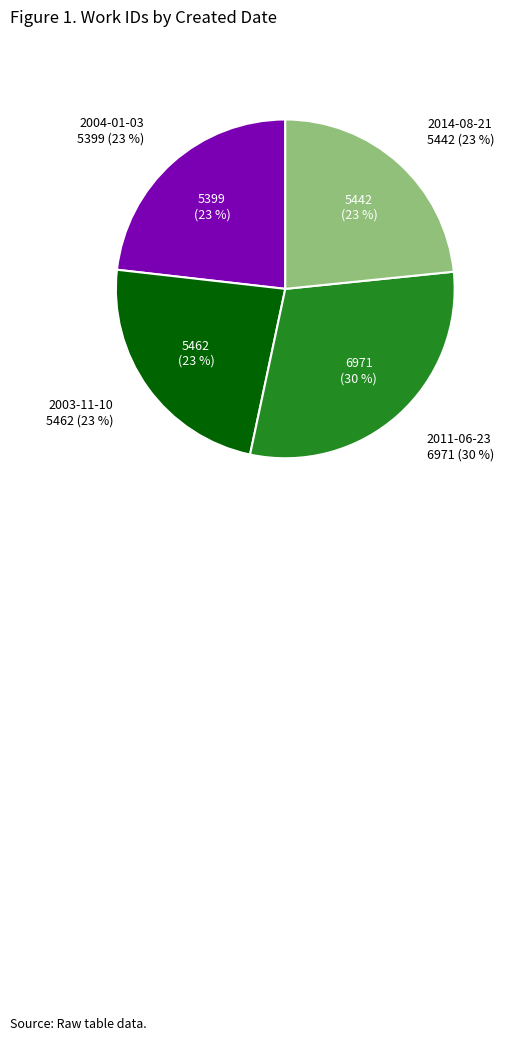

To the nearest percent, what is the difference between the largest and smallest slice percentages?

7%